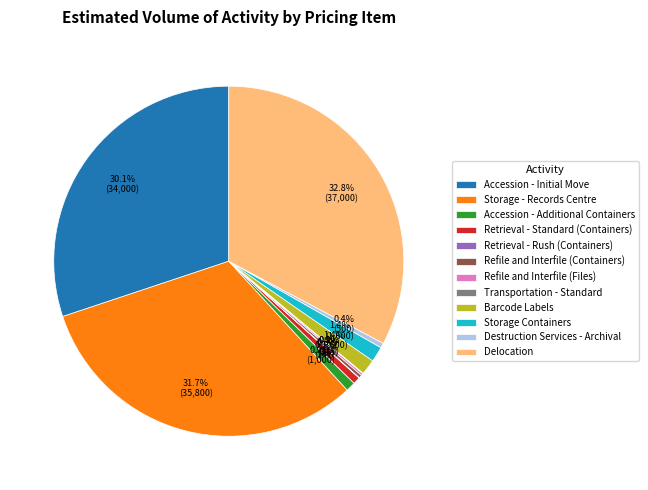

What portion of the pie excludes Barcode Labels?

98.6%